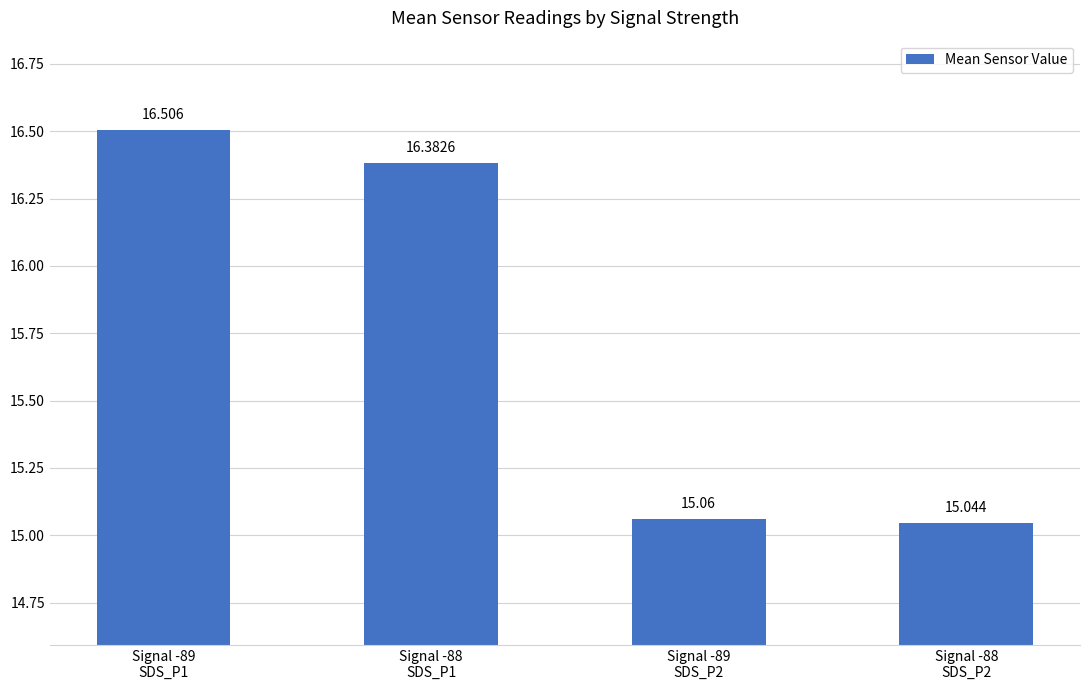

The value at Signal -88
SDS_P1 is 25.5. True or false?

False